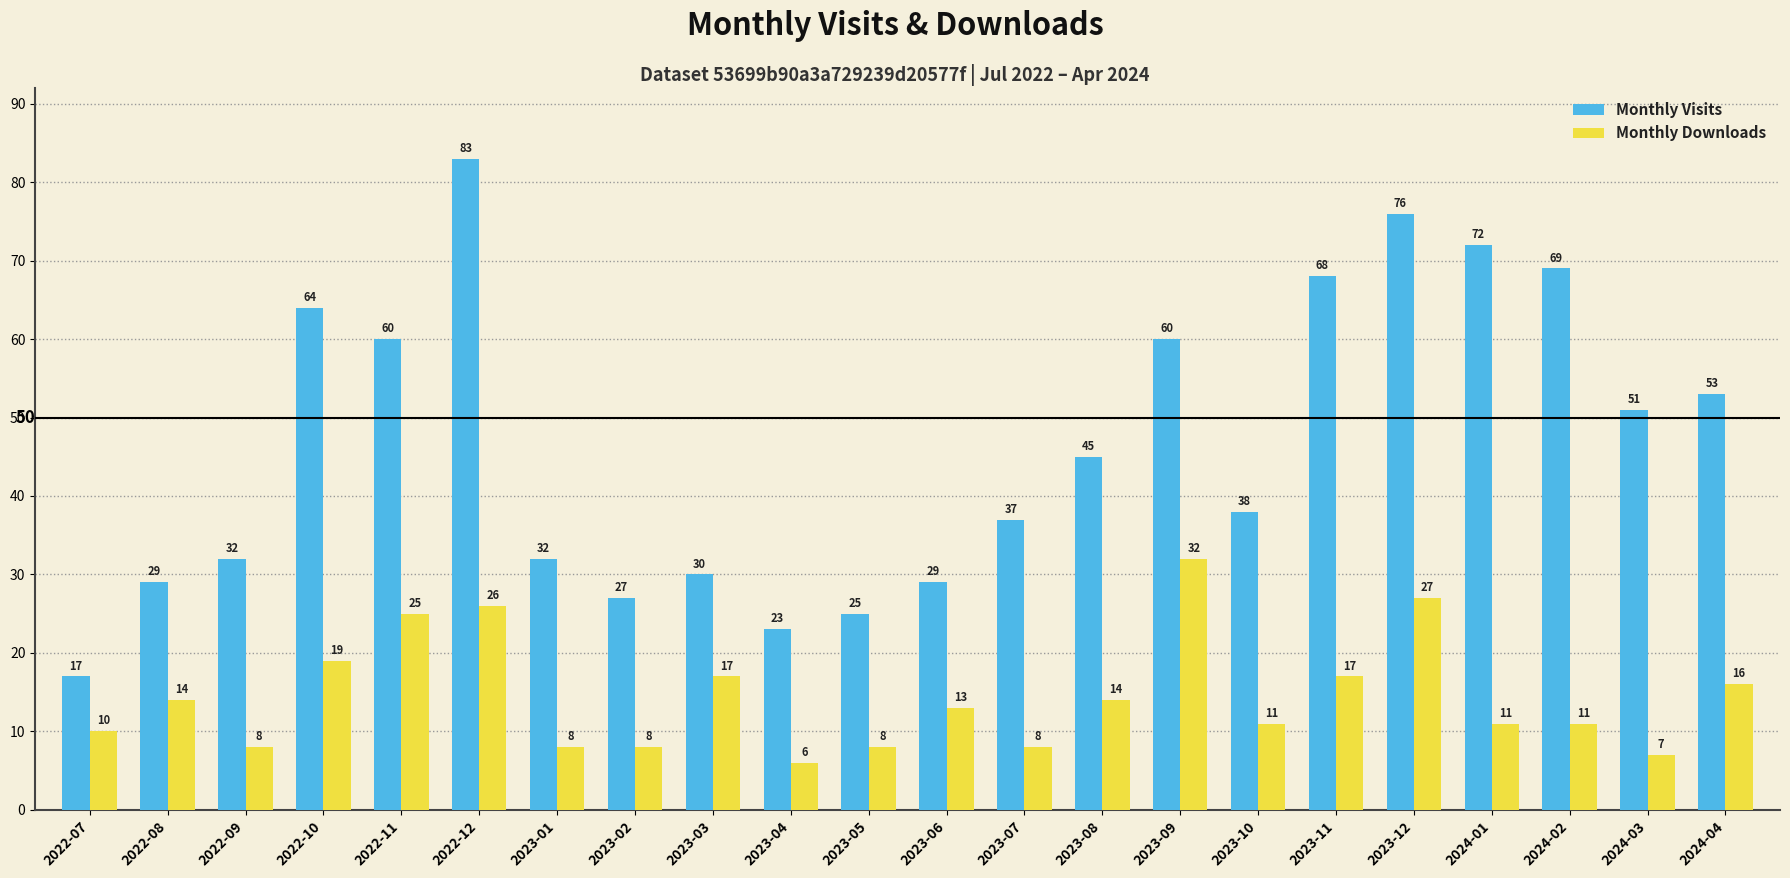

At 2023-04, list the series in order from largest to smallest.

Monthly Visits, Monthly Downloads